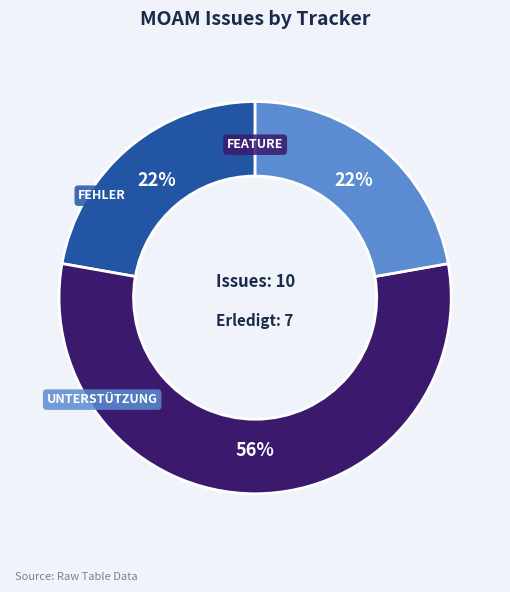

Does any single category account for the majority?

Yes